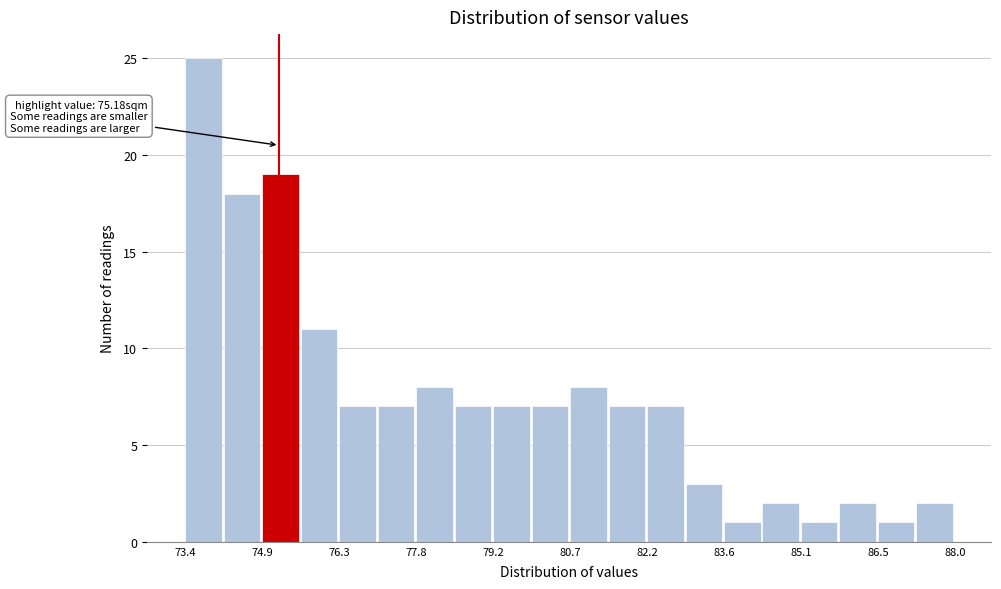

Around what value on the x-axis is the tallest bar? Give the approximate position of its centre, as read against the axis.

73.8